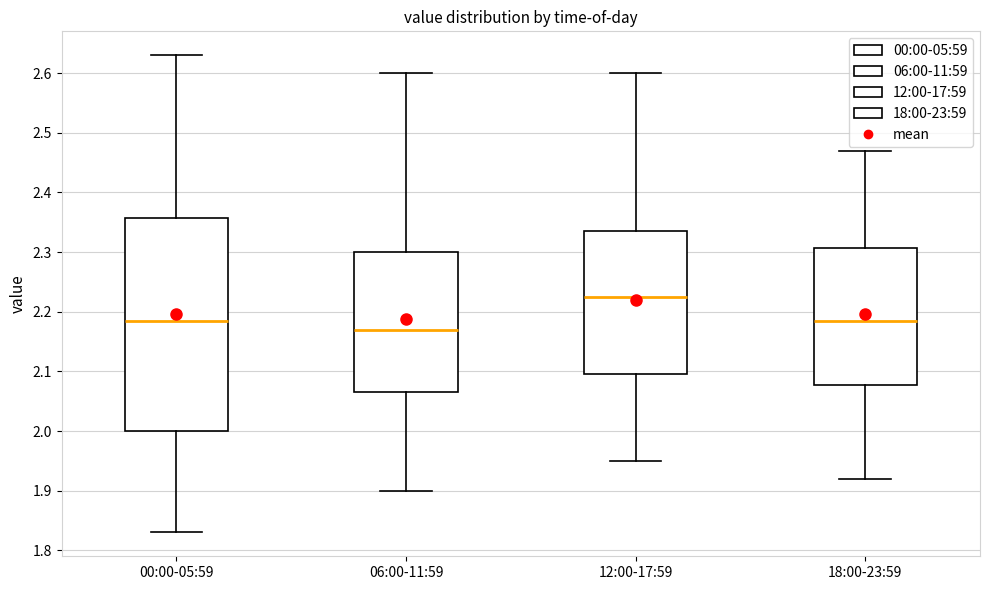

Reading left to right, read every box against the y-axis: the position of its median line, the range the box covers, and the ends of its whiskers. The values are not printed on the chart, so give them approximately, as read against the axis.

00:00-05:59: median 2.19, box 2.00 to 2.36, whiskers 1.83 to 2.63
06:00-11:59: median 2.17, box 2.07 to 2.30, whiskers 1.90 to 2.60
12:00-17:59: median 2.23, box 2.10 to 2.34, whiskers 1.95 to 2.60
18:00-23:59: median 2.19, box 2.08 to 2.31, whiskers 1.92 to 2.47